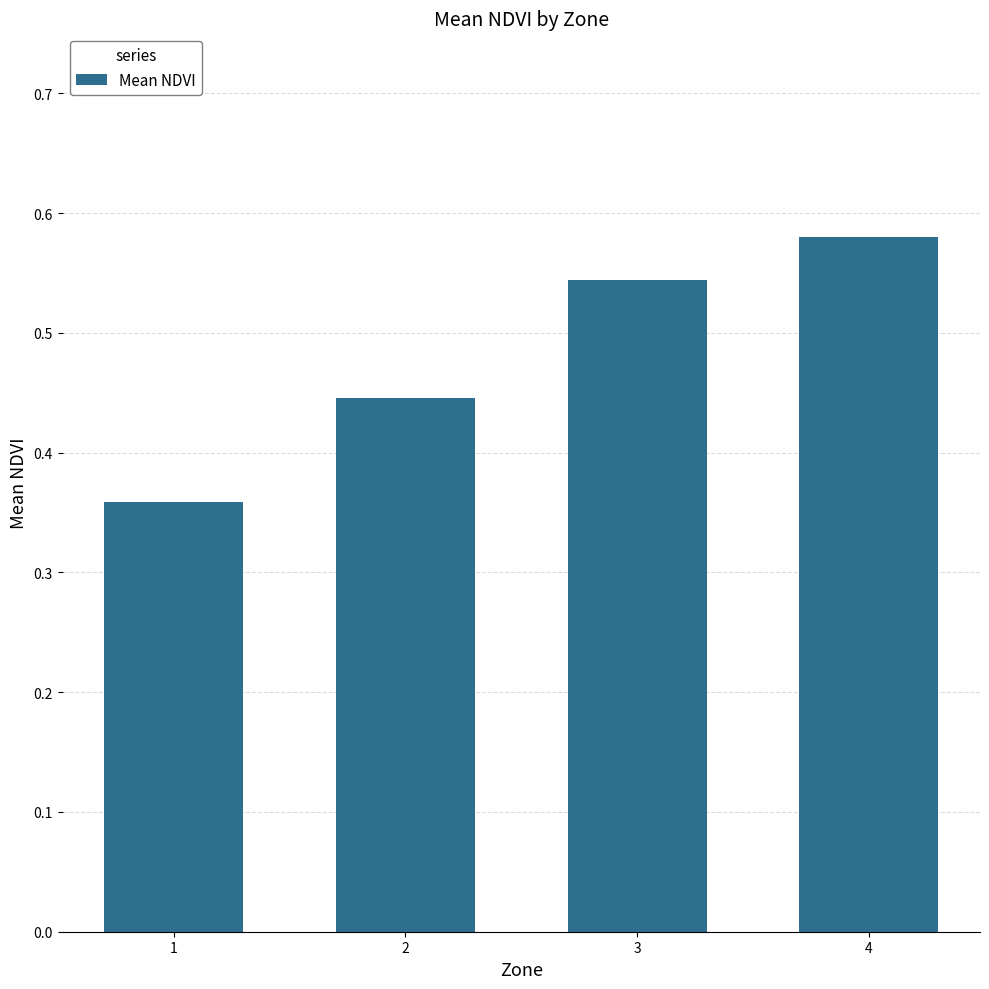

What is the change in value from 1 to 4?

+0.2